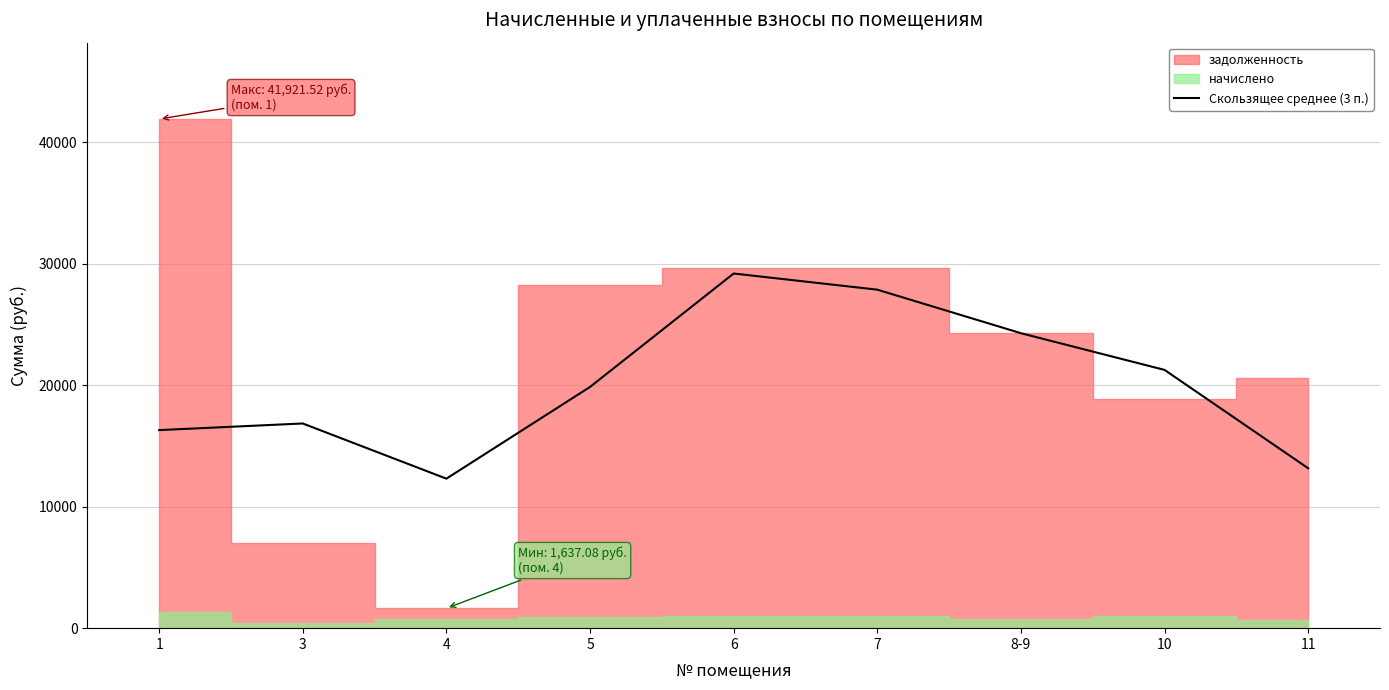

What is the sum of all values?

181126.4